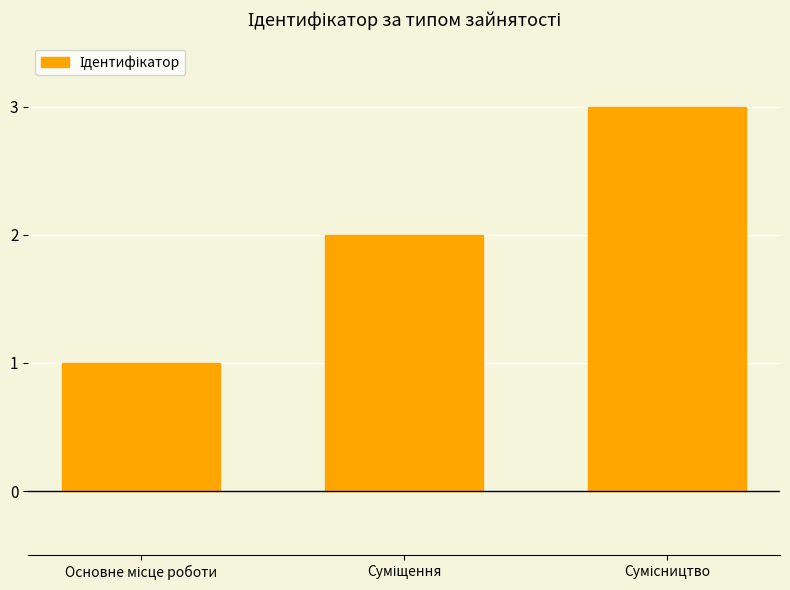

What is the greatest value displayed?

3